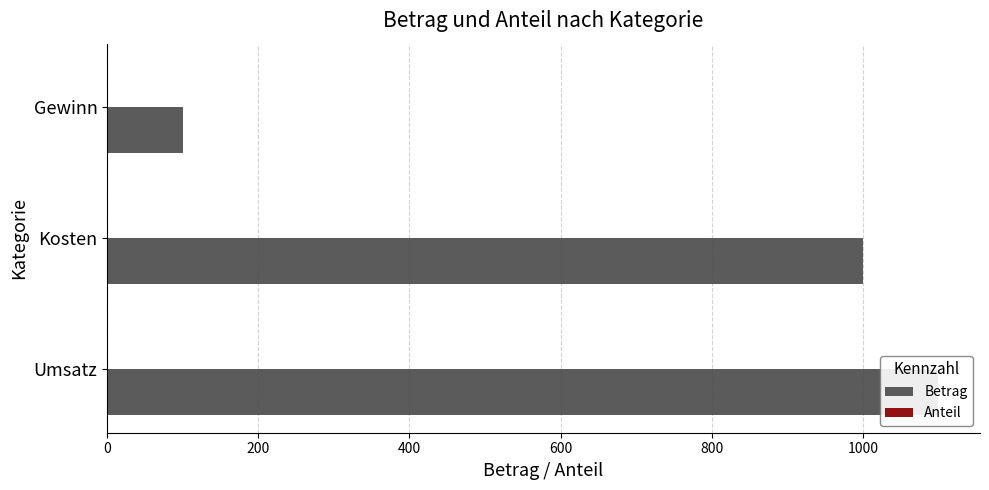

What is the value of the Anteil bar at the 3rd from the left?

0.1